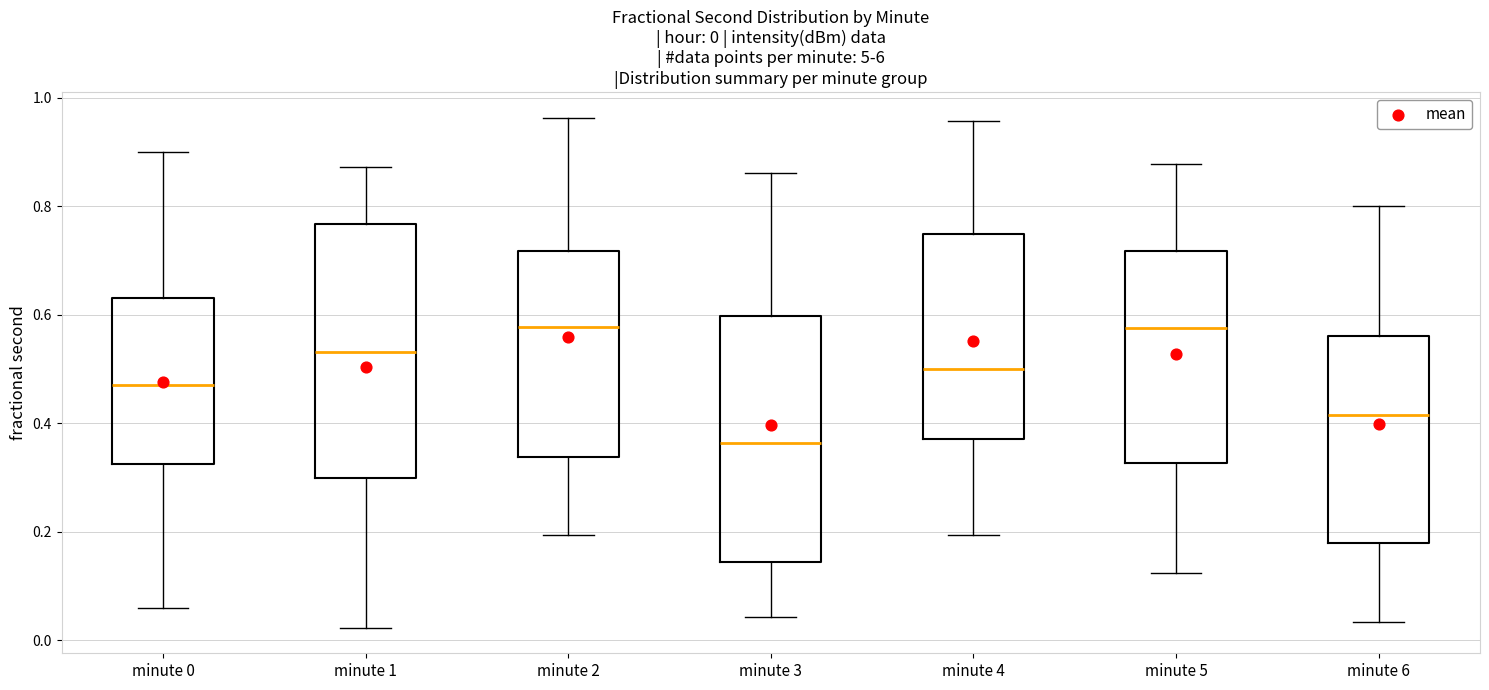

Which box's median line is the lowest?

minute 3